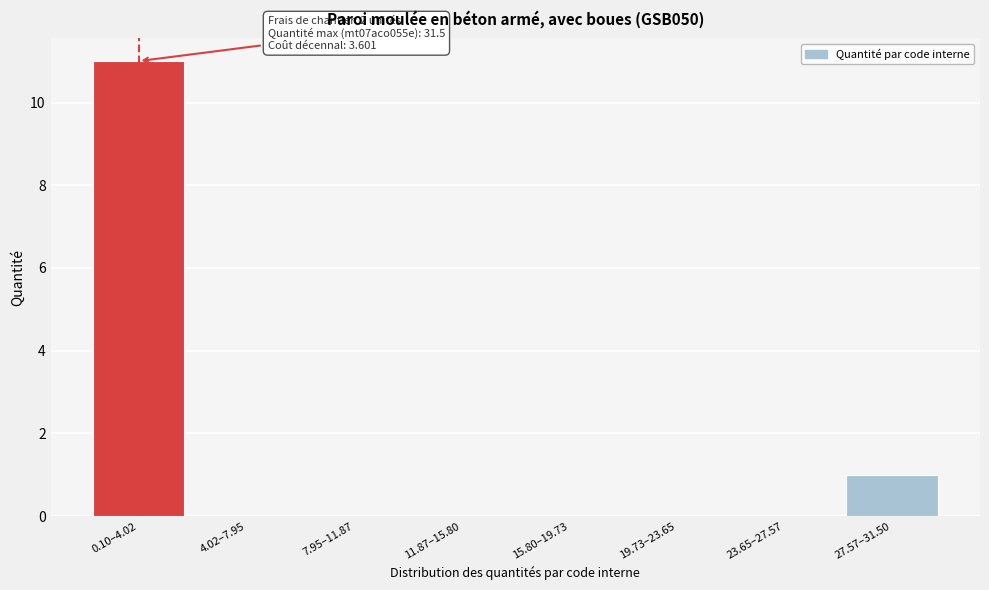

Reading left to right, list all the values displayed in this chart.

0.10–4.02=11	4.02–7.95=0	7.95–11.87=0	11.87–15.80=0	15.80–19.73=0	19.73–23.65=0	23.65–27.57=0	27.57–31.50=1